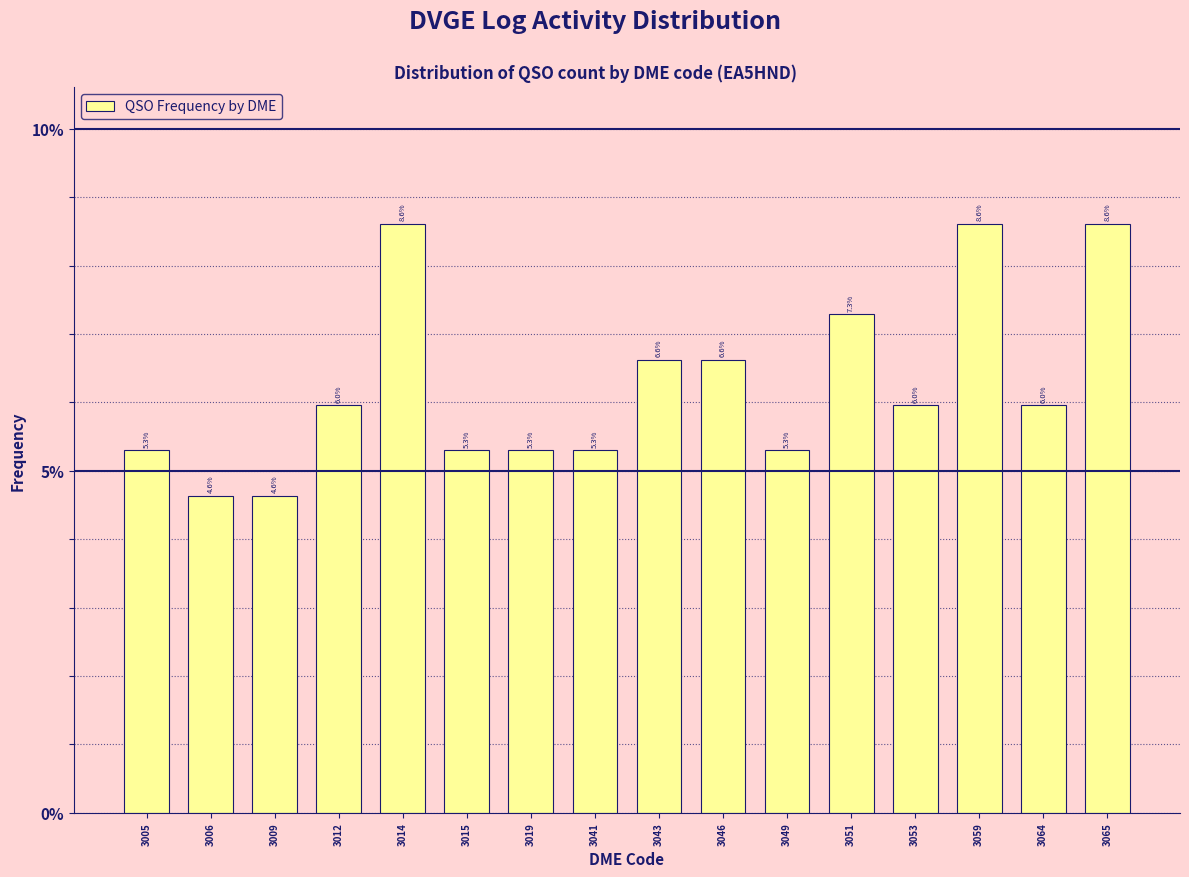

Reading left to right, what are all the values shown in this chart?

3005=5.3	3006=4.6	3009=4.6	3012=6.0	3014=8.6	3015=5.3	3019=5.3	3041=5.3	3043=6.6	3046=6.6	3049=5.3	3051=7.3	3053=6.0	3059=8.6	3064=6.0	3065=8.6